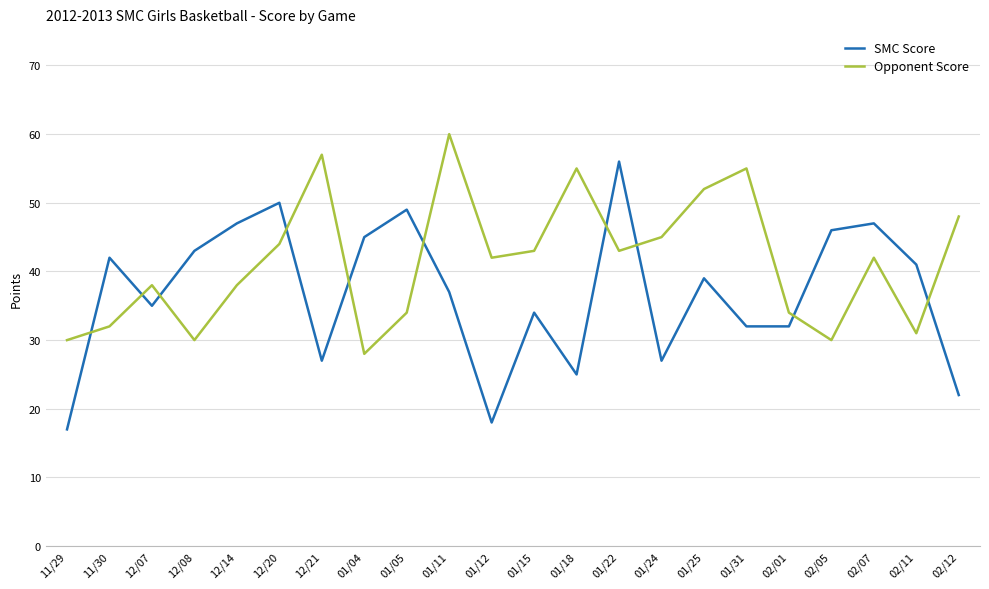

Reading left to right, extract all data points from this chart.

SMC Score: 17	42	35	43	47	50	27	45	49	37	18	34	25	56	27	39	32	32	46	47	41	22
Opponent Score: 30	32	38	30	38	44	57	28	34	60	42	43	55	43	45	52	55	34	30	42	31	48